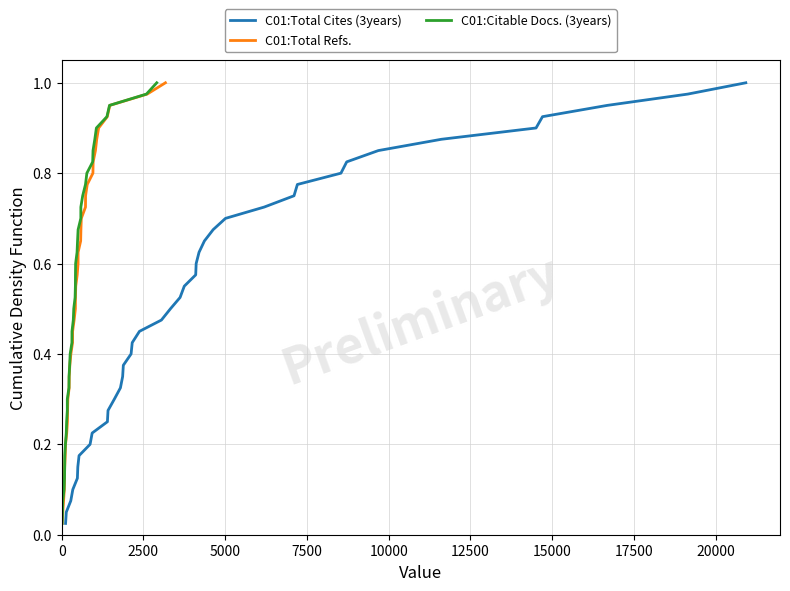

Reading left to right, extract all data points from this chart.

C01:Total Cites (3years): 0.0	0.1	0.1	0.1	0.1	0.1	0.2	0.2	0.2	0.2	0.3	0.3	0.3	0.3	0.4	0.4	0.4	0.5	0.5	0.5	0.5	0.6	0.6	0.6	0.6	0.7	0.7	0.7	0.7	0.8	0.8	0.8	0.8	0.8	0.9	0.9	0.9	0.9	1.0	1.0
C01:Total Refs.: 0.0	0.1	0.1	0.1	0.1	0.1	0.2	0.2	0.2	0.2	0.3	0.3	0.3	0.3	0.4	0.4	0.4	0.5	0.5	0.5	0.5	0.6	0.6	0.6	0.6	0.7	0.7	0.7	0.7	0.8	0.8	0.8	0.8	0.8	0.9	0.9	0.9	0.9	1.0	1.0
C01:Citable Docs. (3years): 0.0	0.1	0.1	0.1	0.1	0.1	0.2	0.2	0.2	0.2	0.3	0.3	0.3	0.3	0.4	0.4	0.4	0.5	0.5	0.5	0.5	0.6	0.6	0.6	0.6	0.7	0.7	0.7	0.7	0.8	0.8	0.8	0.8	0.8	0.9	0.9	0.9	0.9	1.0	1.0